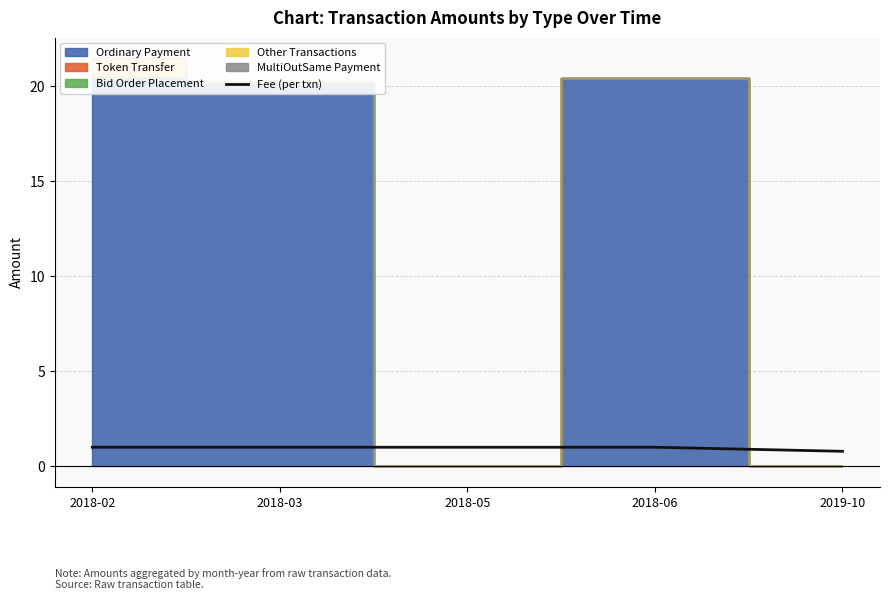

How many values are below 1?

1